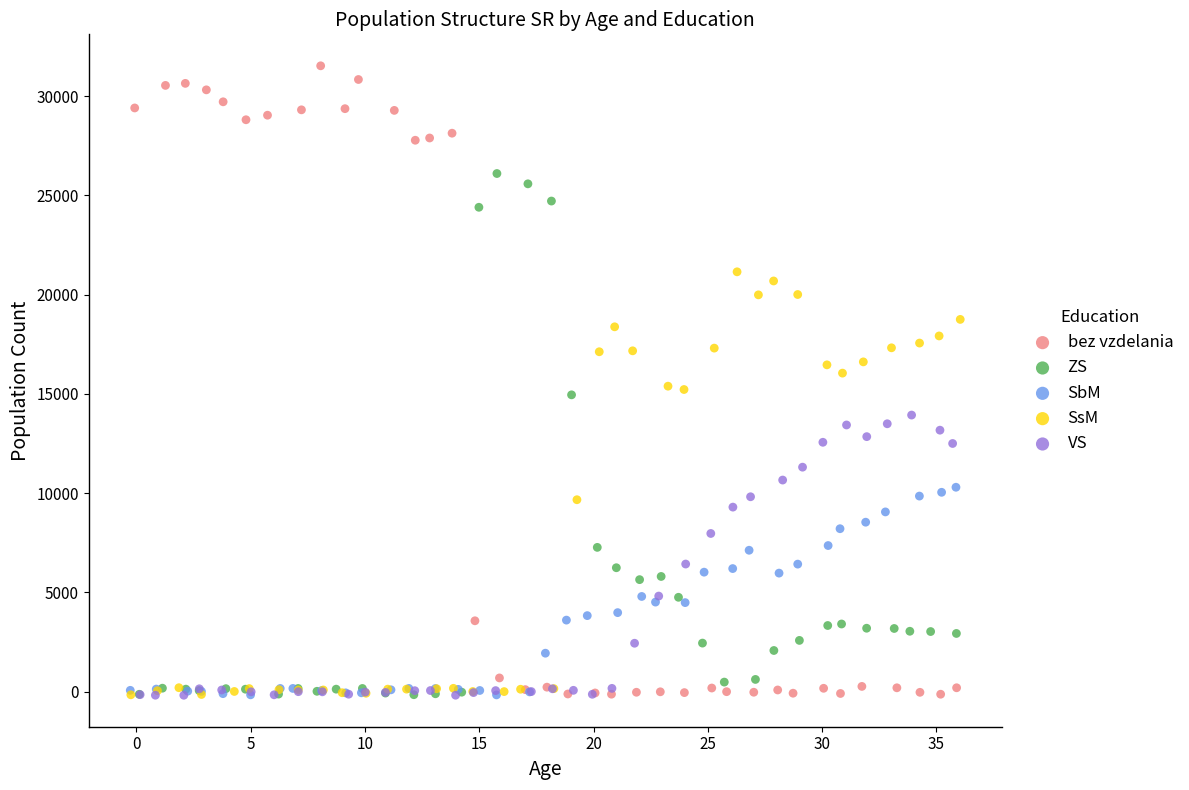

Which series reaches the maximum Y coordinate?

bez vzdelania